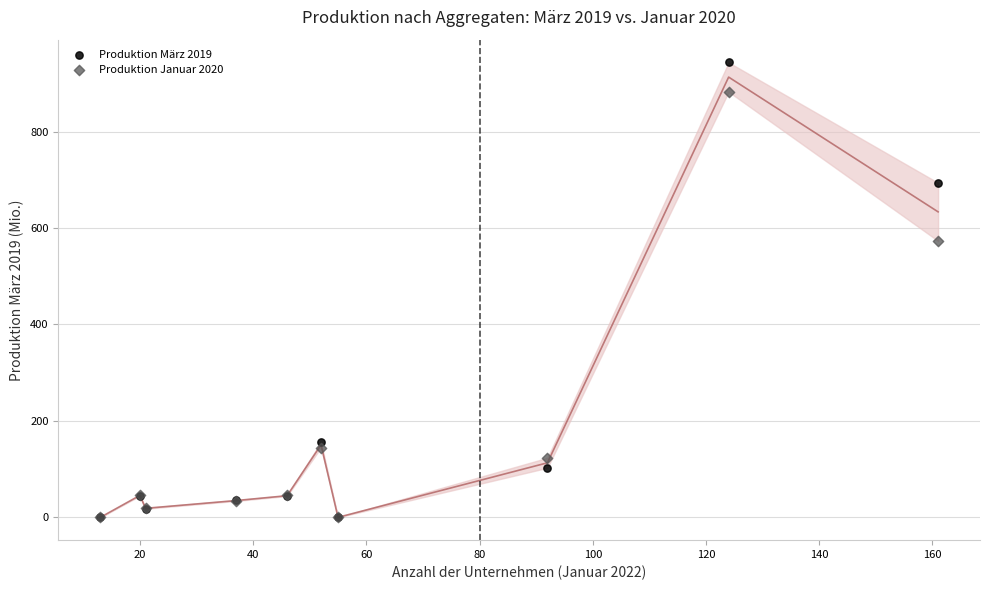

In the Produktion März 2019 series, what Y value is closest to 471?

693.7